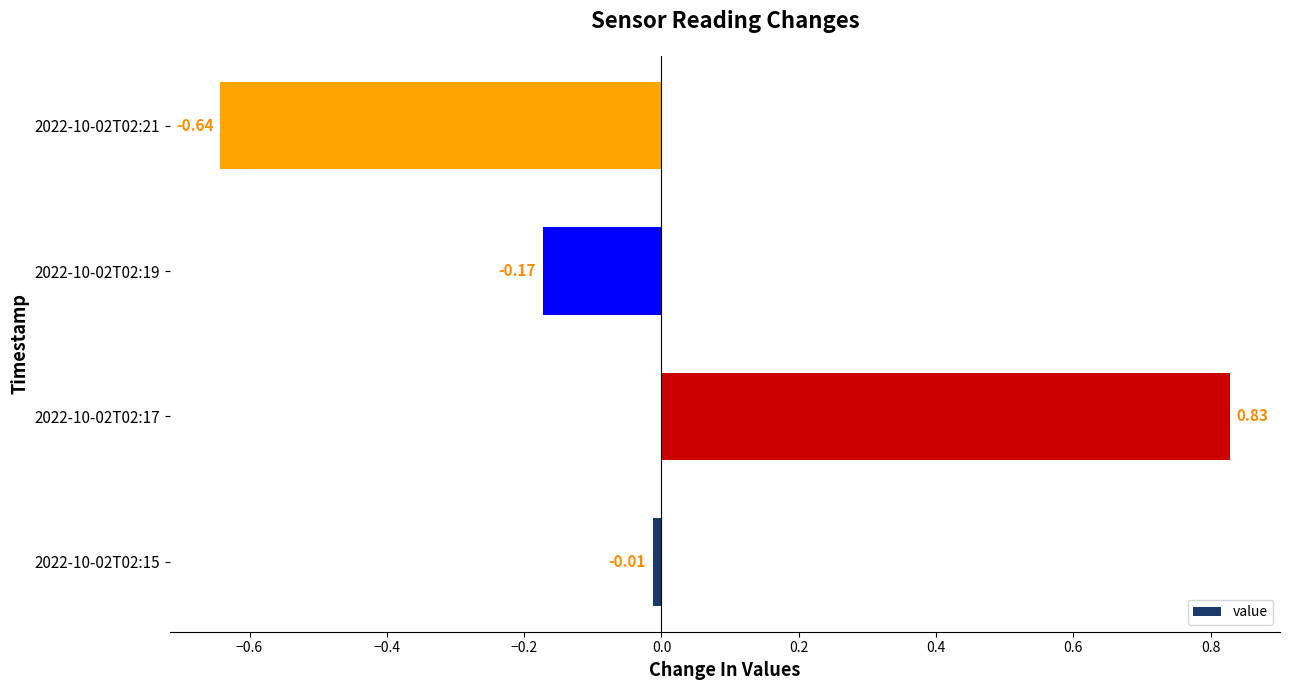

Rank the categories by value from lowest to highest.

2022-10-02T02:21, 2022-10-02T02:19, 2022-10-02T02:15, 2022-10-02T02:17